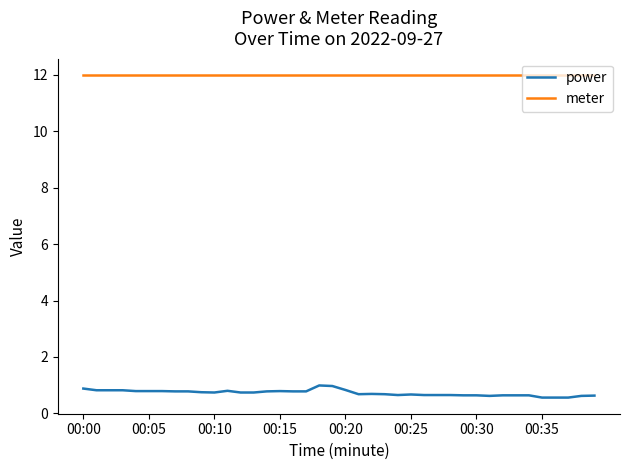

What are all the series names shown in the legend?

power, meter